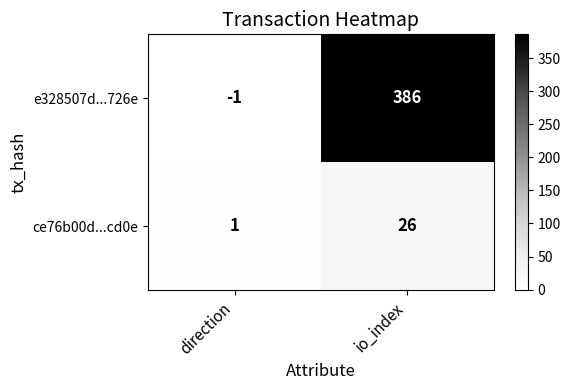

Rank the categories by e328507d...726e value from lowest to highest.

direction, io_index